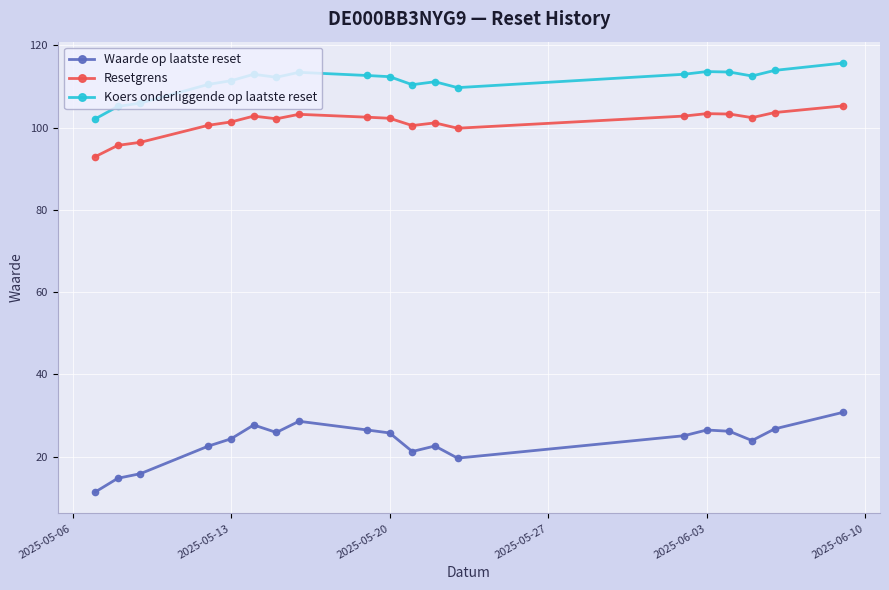

Which series has the widest spread of values?

Waarde op laatste reset